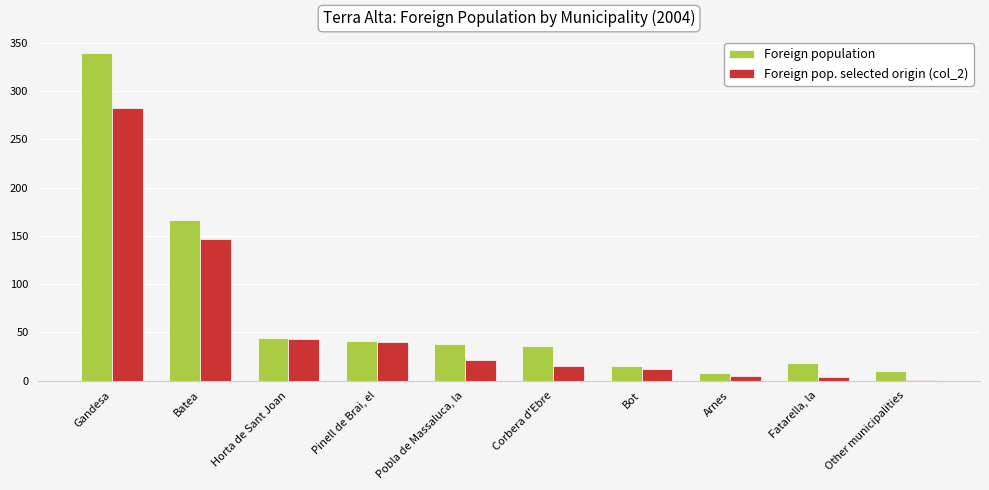

What is the maximum value shown in the chart?

339